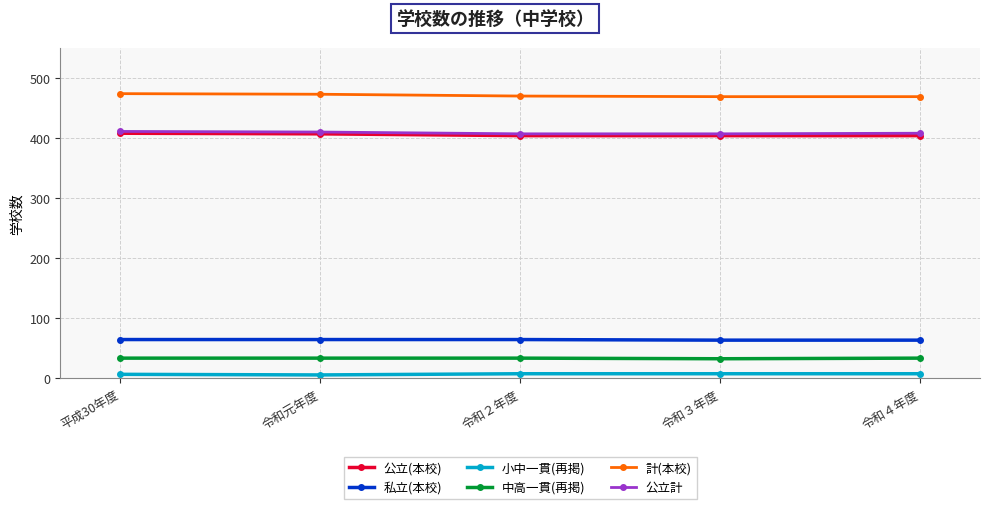

Read the 私立(本校) value at 平成30年度.

64